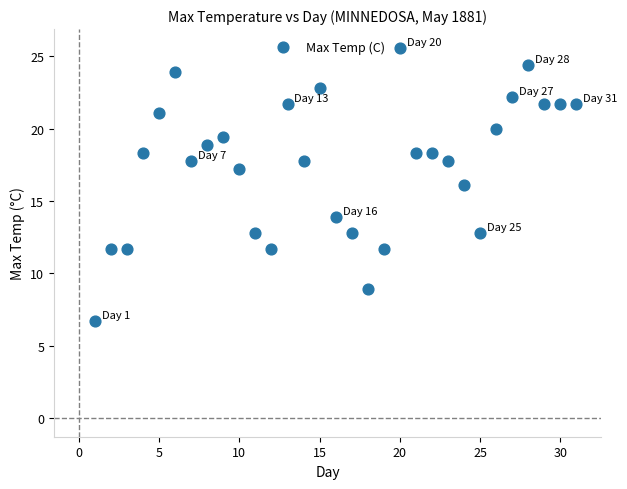

What is the range of X values (max minus min)?

30.0